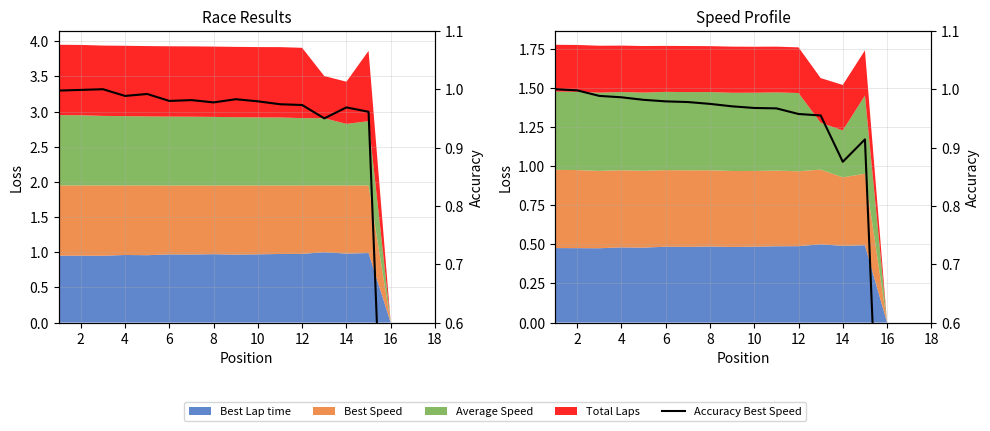

What is the difference between the maximum and minimum values in the Accuracy Best Speed series?

1.0